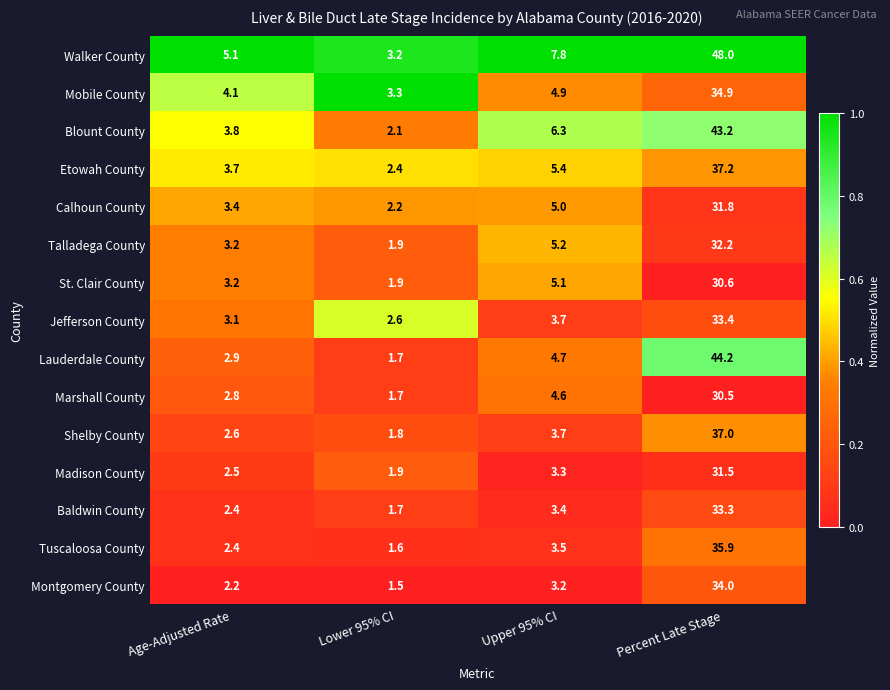

What is the sum of all Shelby County values?

45.1